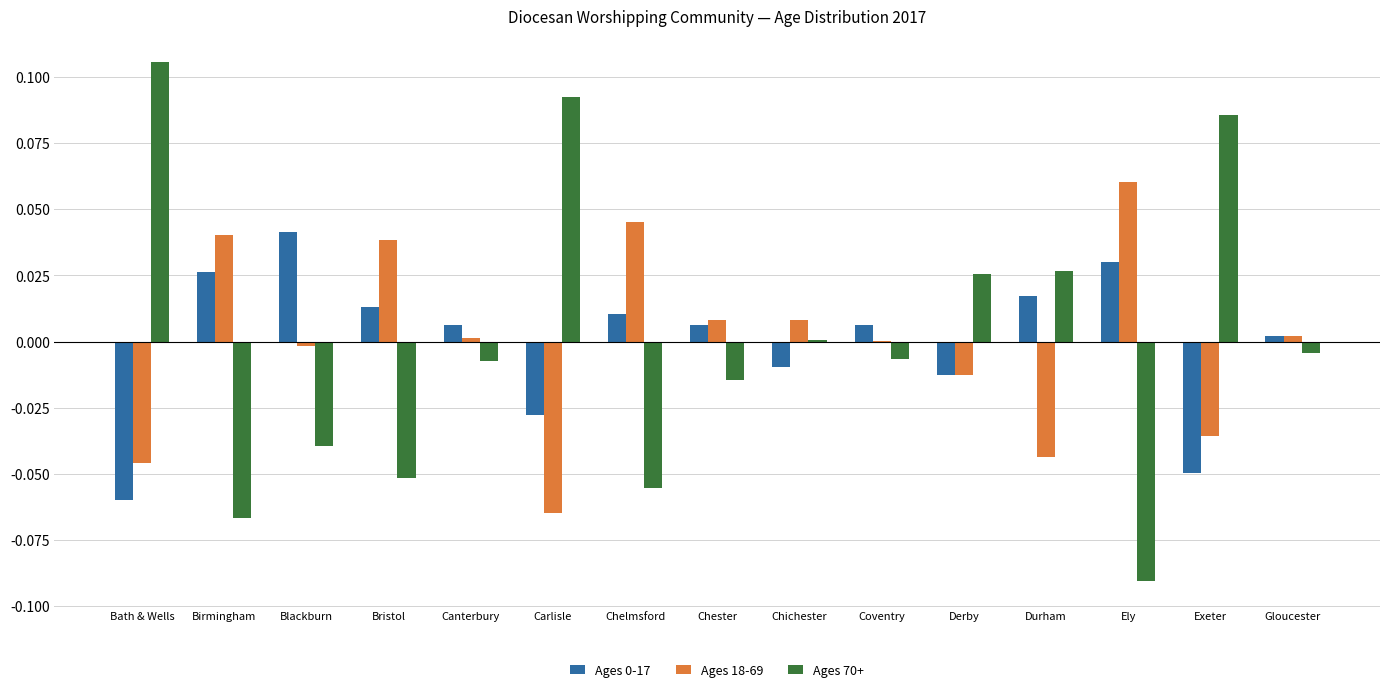

How many values in Ages 0-17 are above zero?

10